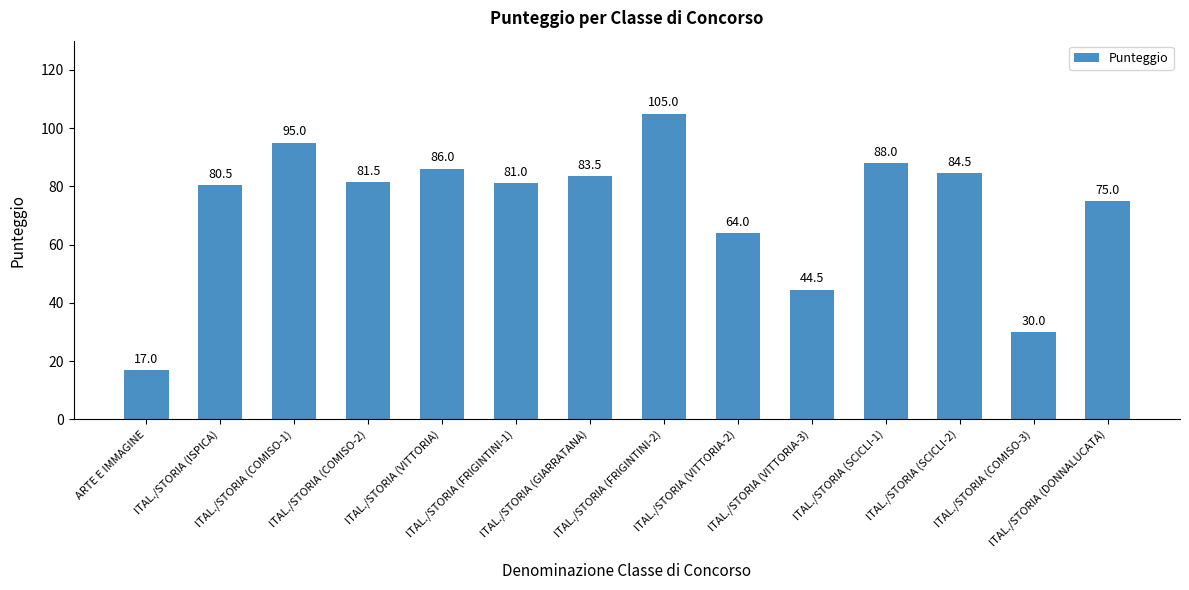

What is the value of the 1st bar from the left?

17.0